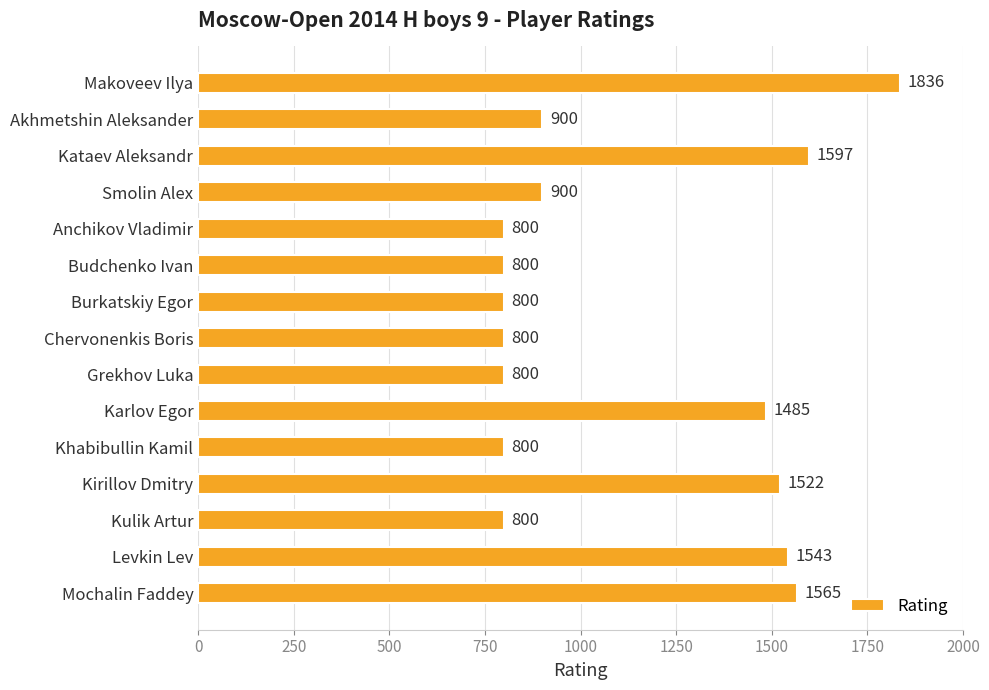

The chart shows a value of 900 at Akhmetshin Aleksander. True or false?

True